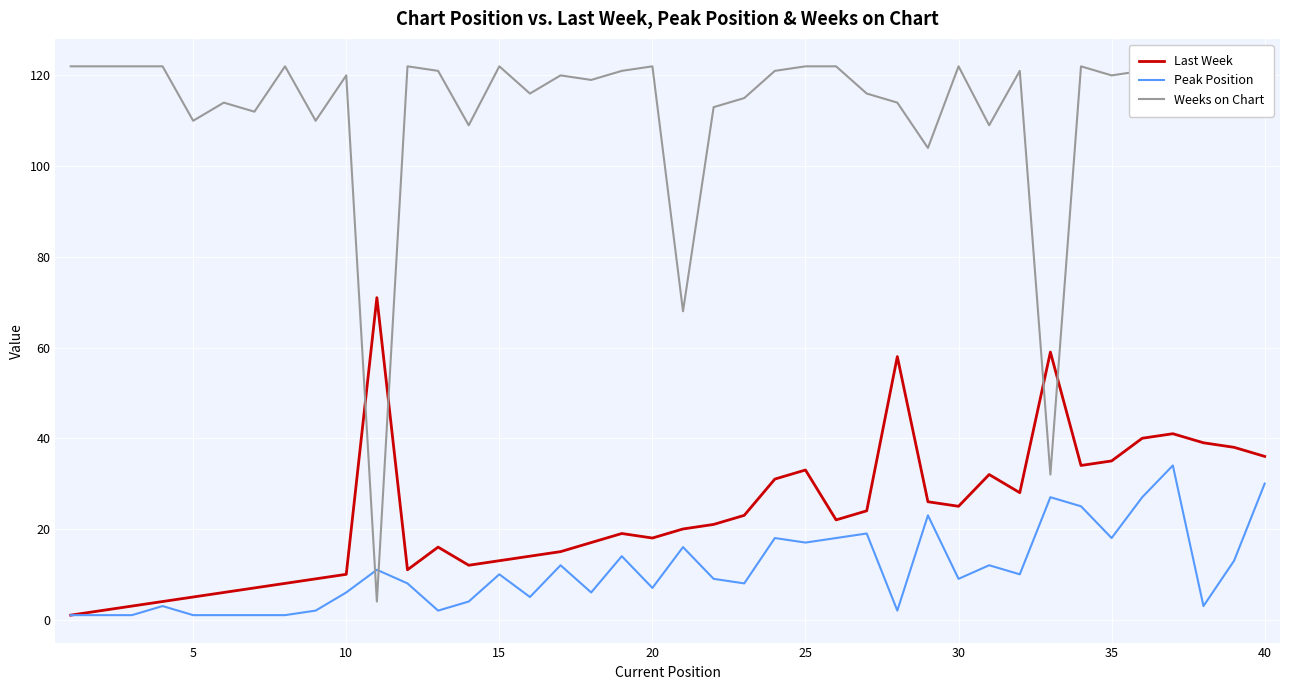

Is it true that Last Week equals 6 at 15?

False